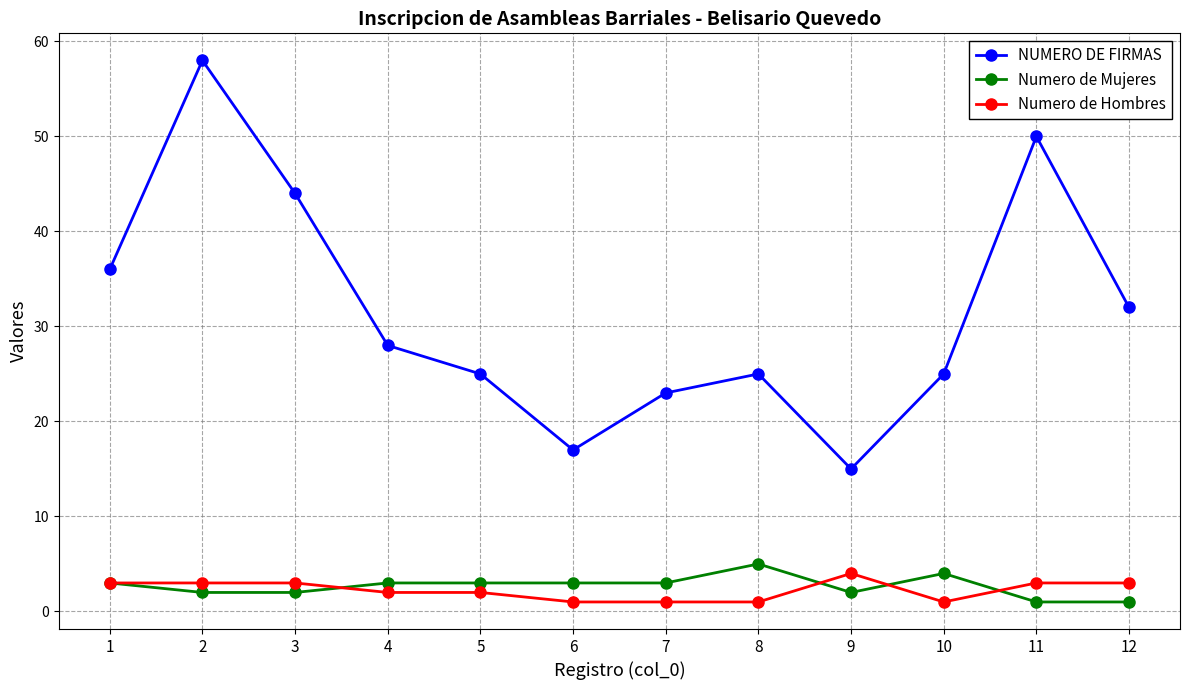

True or false: NUMERO DE FIRMAS and Numero de Hombres intersect in this chart.

False